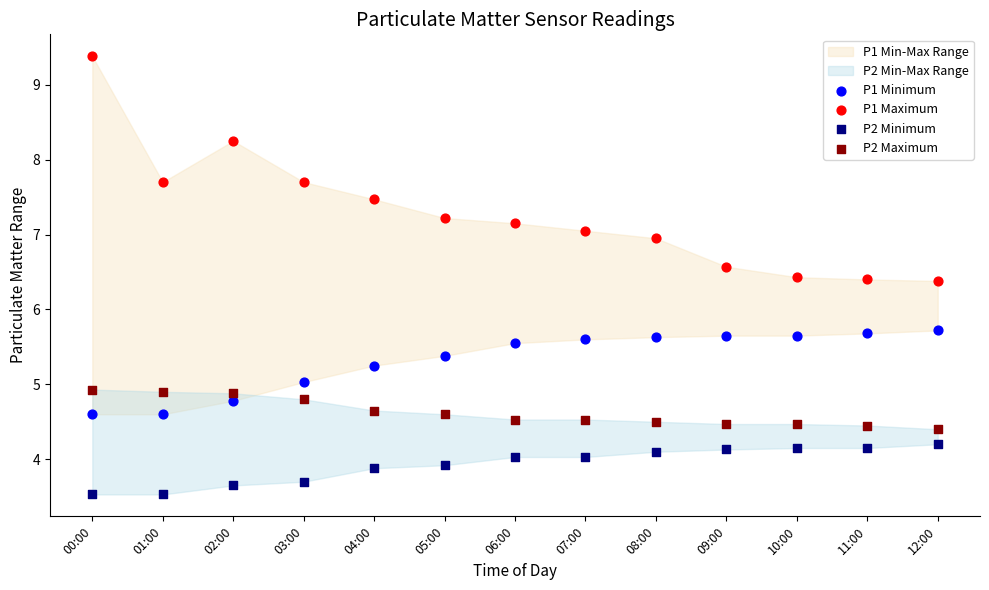

Which series reaches the minimum Y coordinate?

P2 Minimum